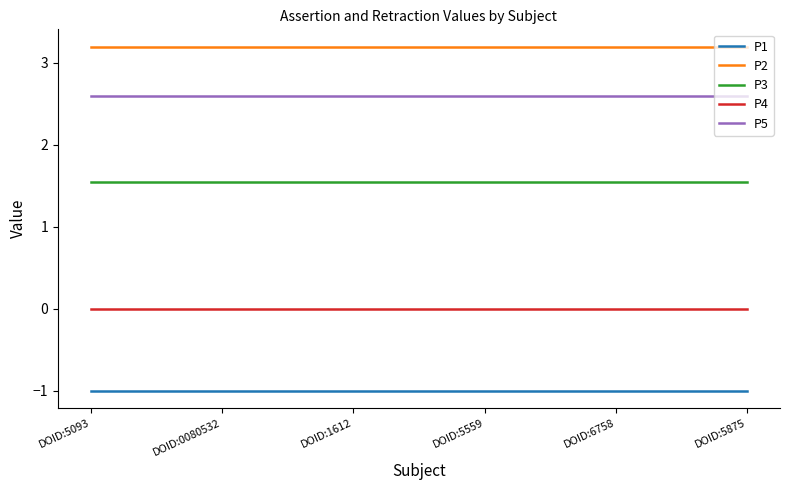

What is the smallest value displayed?

-1.0